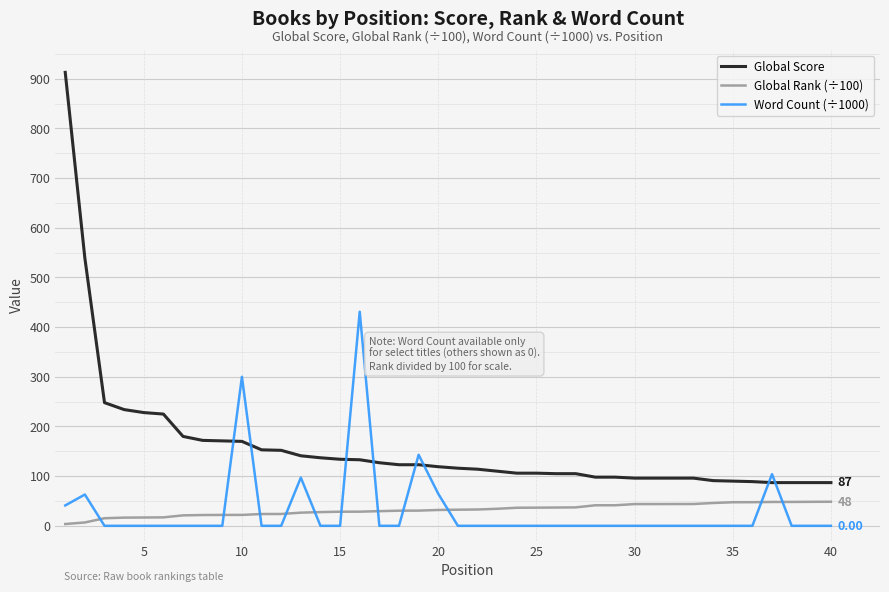

What is the difference between the maximum and minimum values in the Global Score series?

826.0